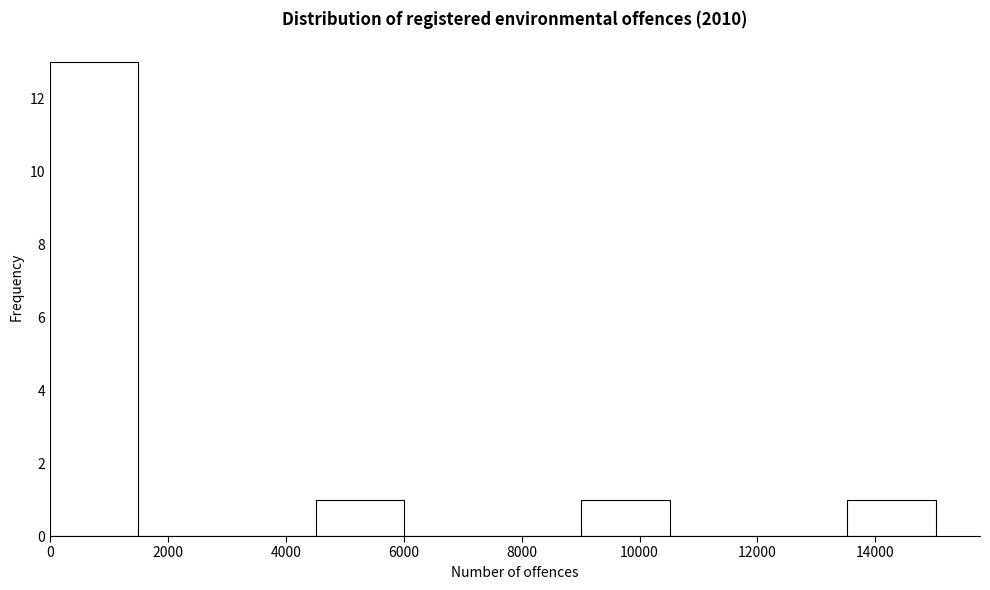

Reading left to right, list every bar in this chart as the range it spans on the x-axis followed by its height. Neither the bar edges nor the heights are printed on the chart, so give them approximately, as read against the axes.

0 to 1600: 13
1600 to 3000: 0
3000 to 4600: 0
4600 to 6000: 1
6000 to 7600: 0
7600 to 9000: 0
9000 to 10600: 1
10600 to 12000: 0
12000 to 13600: 0
13600 to 15000: 1